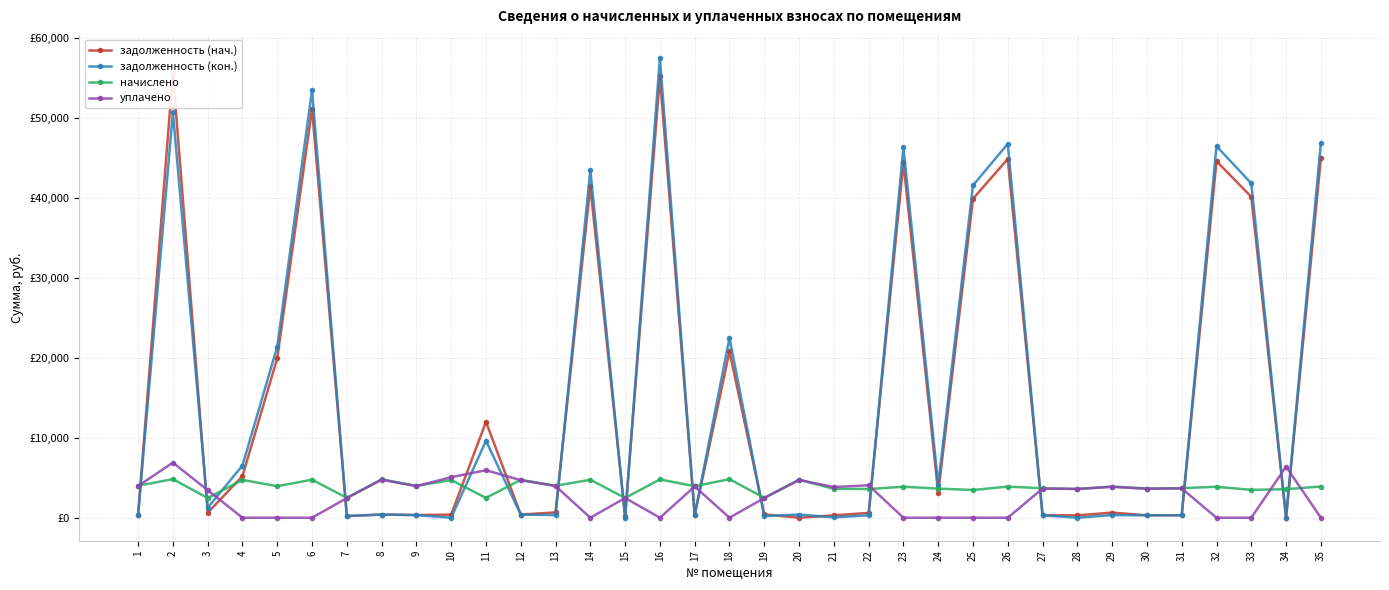

At which category is the sum across all series the highest?

2